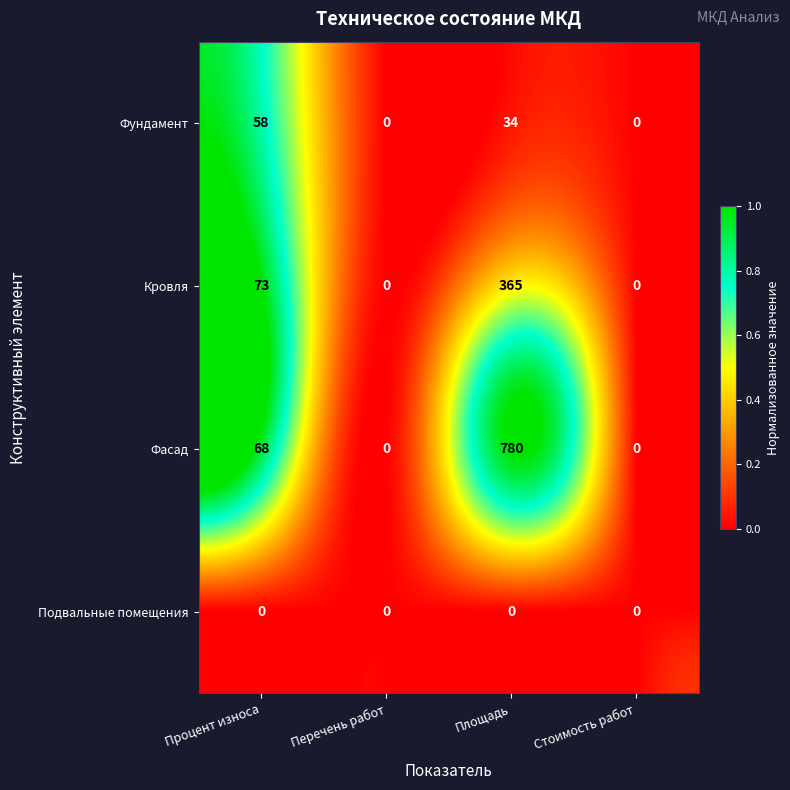

The value of Фасад at Площадь is 780. True or false?

True